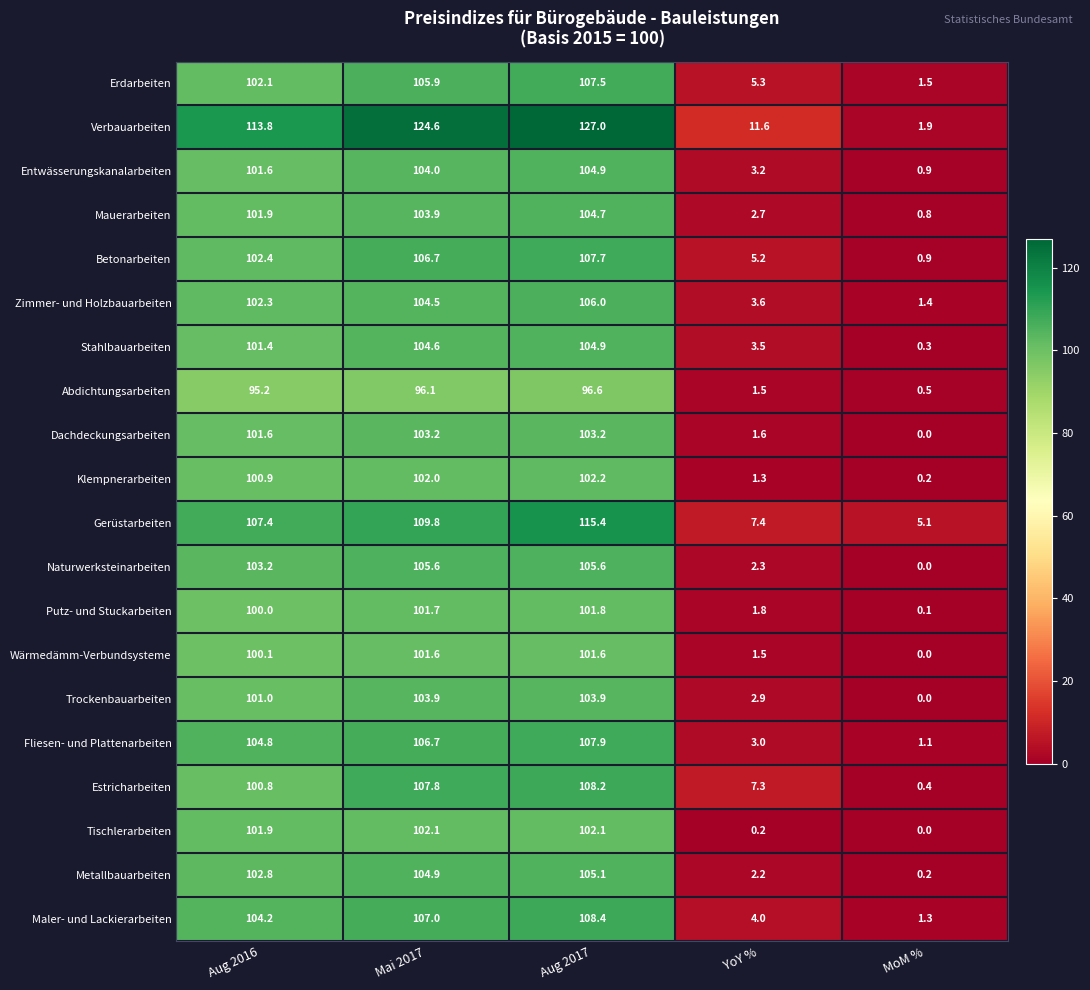

Which label corresponds to the smallest value in the chart?

MoM %